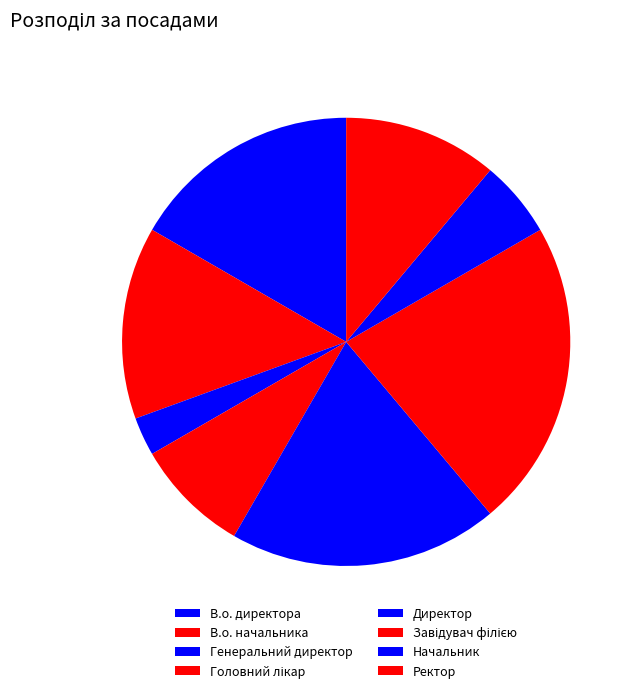

Which slice is the largest?

Завідувач філією